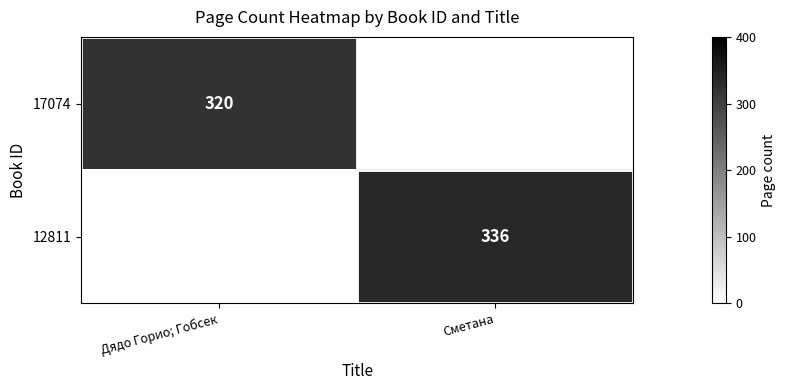

True or false: 17074 has a value of 320 at Дядо Горио; Гобсек.

True